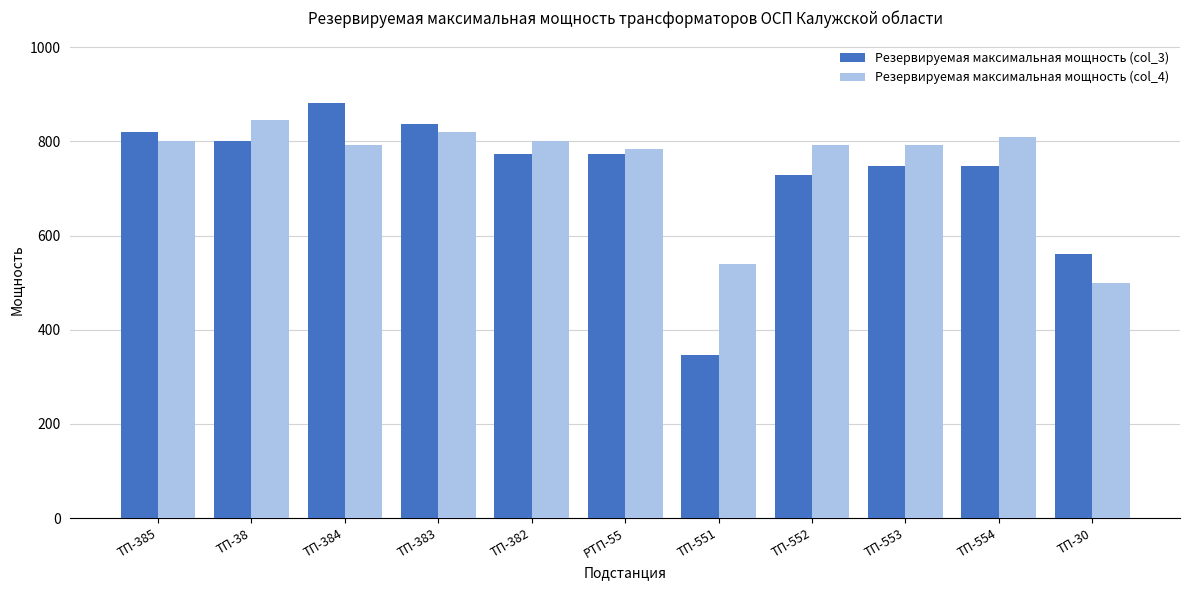

What are all the series names shown in the legend?

Резервируемая максимальная мощность (col_3), Резервируемая максимальная мощность (col_4)